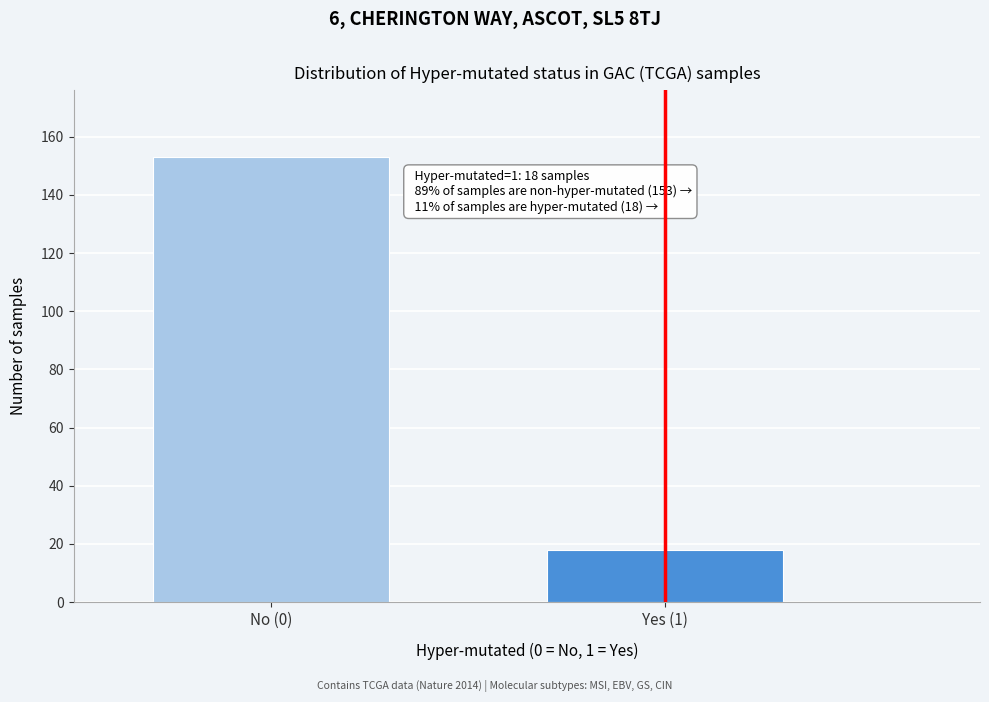

Reading right to left, list all the values displayed in this chart.

18	153